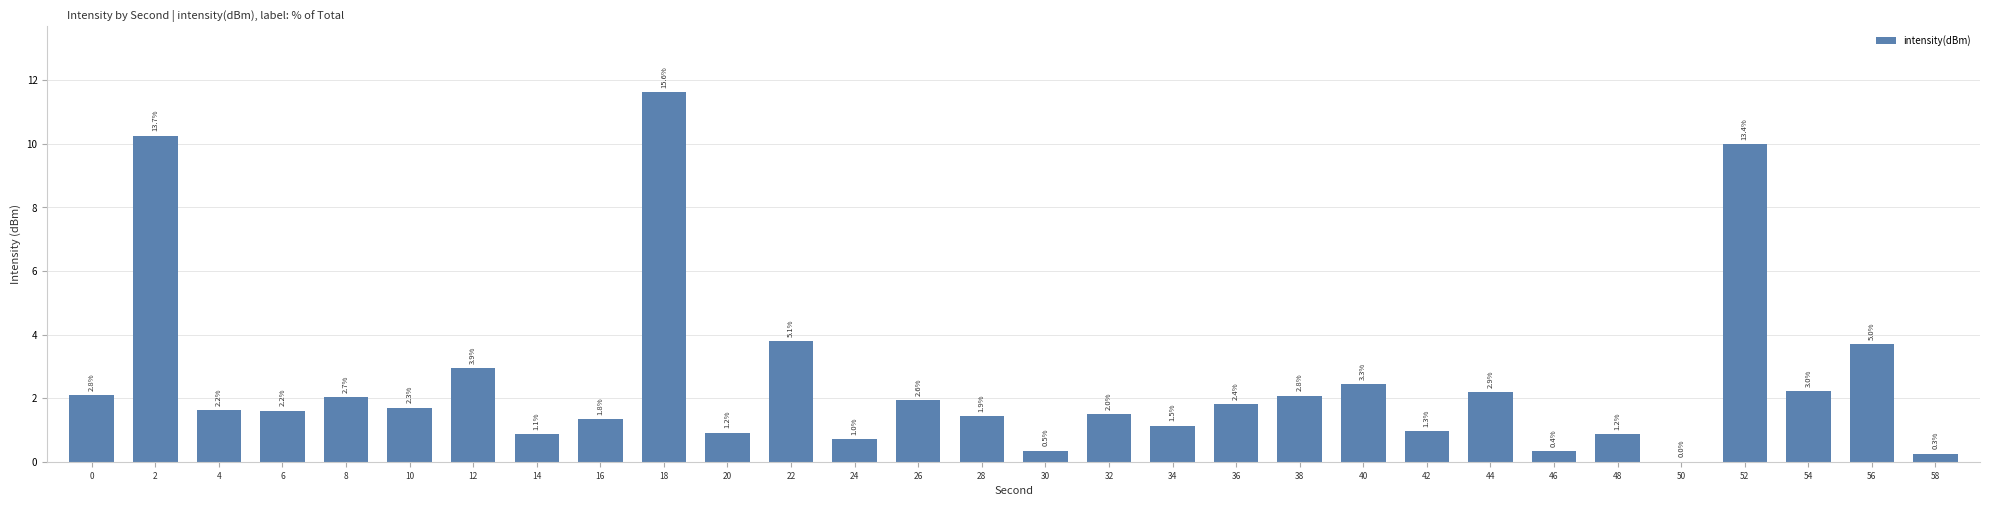

List the labels in order of value, smallest first.

50, 58, 46, 30, 24, 14, 48, 20, 42, 34, 16, 28, 32, 6, 4, 10, 36, 26, 8, 38, 0, 44, 54, 40, 12, 56, 22, 52, 2, 18